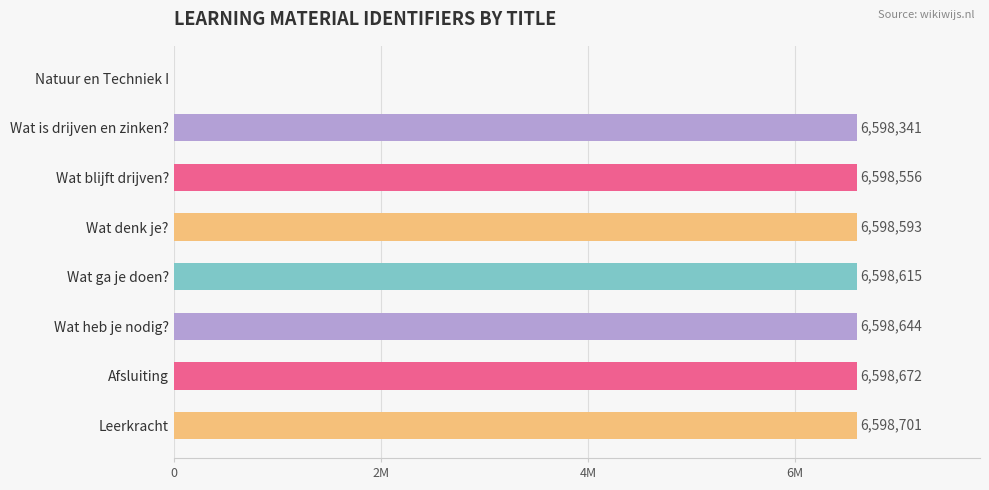

What is the average value?

5773765